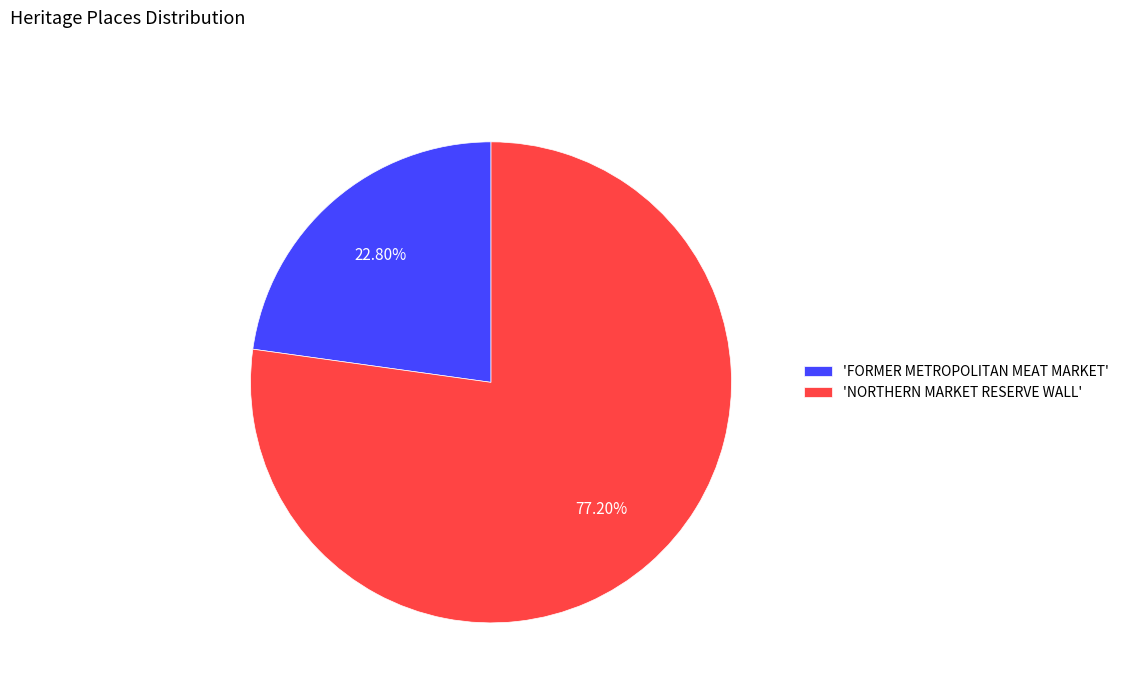

What is the smallest slice in the pie chart?

'FORMER METROPOLITAN MEAT MARKET'